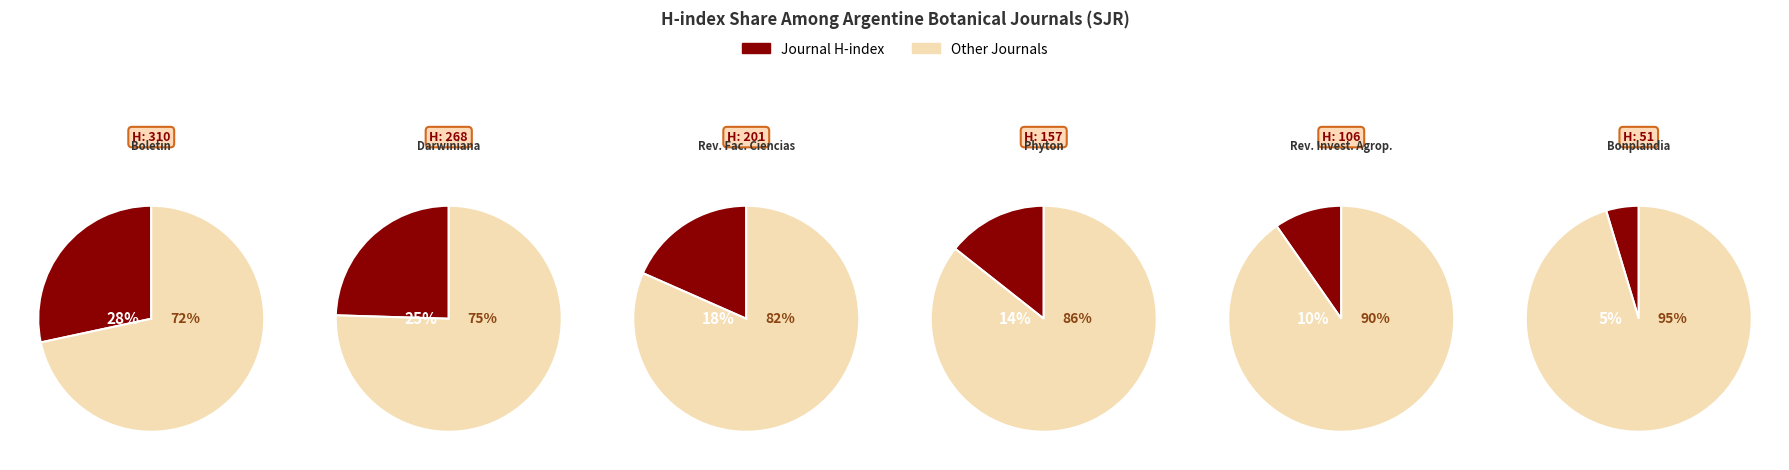

Count the number of slices in the pie.

6